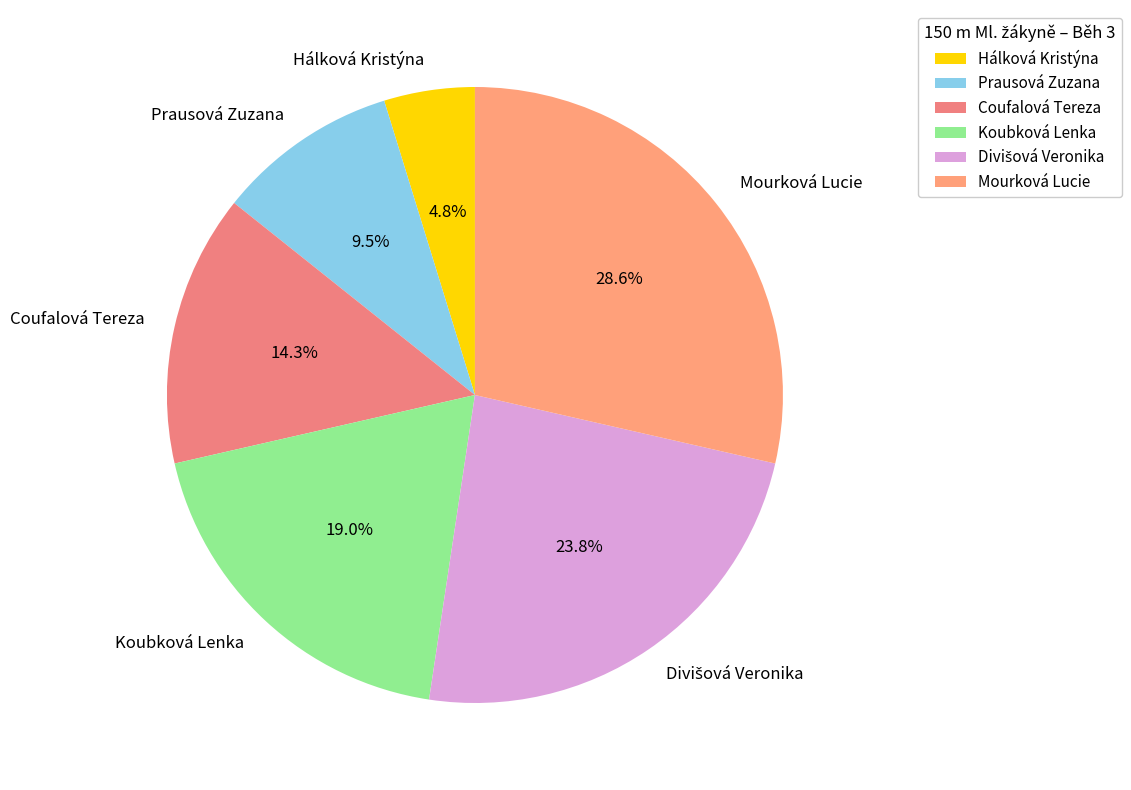

Count the number of slices in the pie.

6